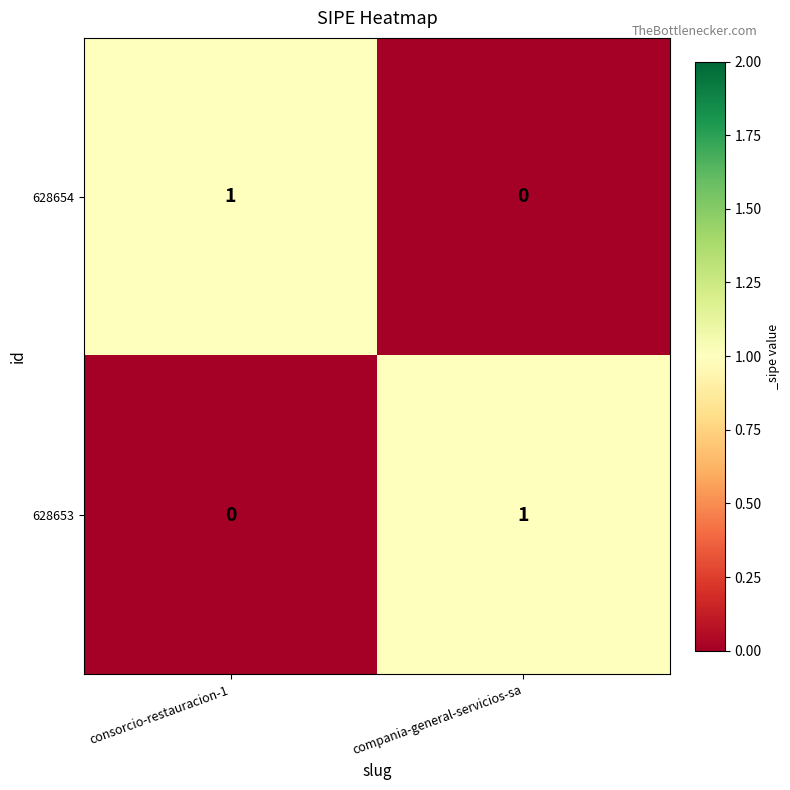

List the labels in order of 628654 value, smallest first.

compania-general-servicios-sa, consorcio-restauracion-1